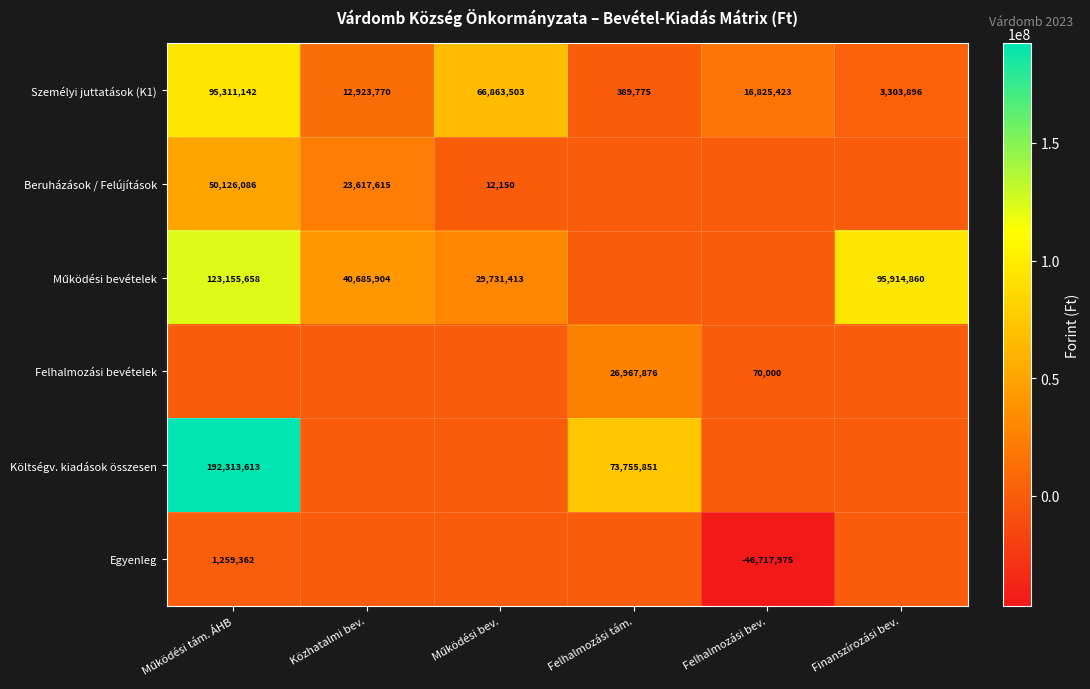

True or false: Személyi juttatások (K1) has a value of 16825423 at Felhalmozási bev..

True